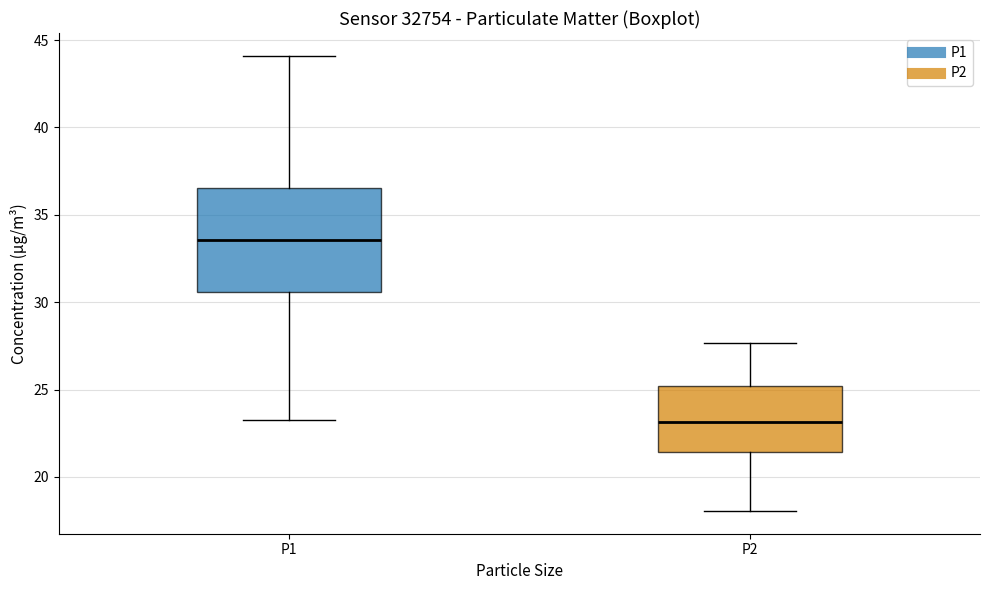

Where does the median line of the box for P1 sit on the y-axis? The values are not printed on the chart, so give them approximately, as read against the axis.

33.5